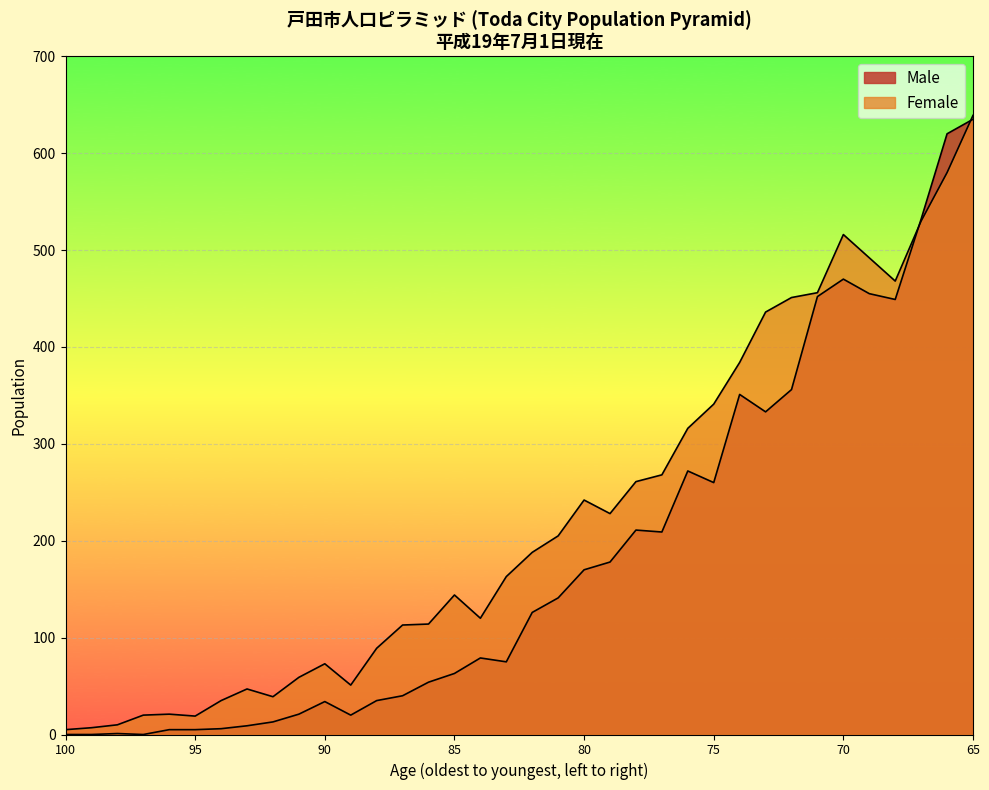

Which series has the largest total across all categories?

Female